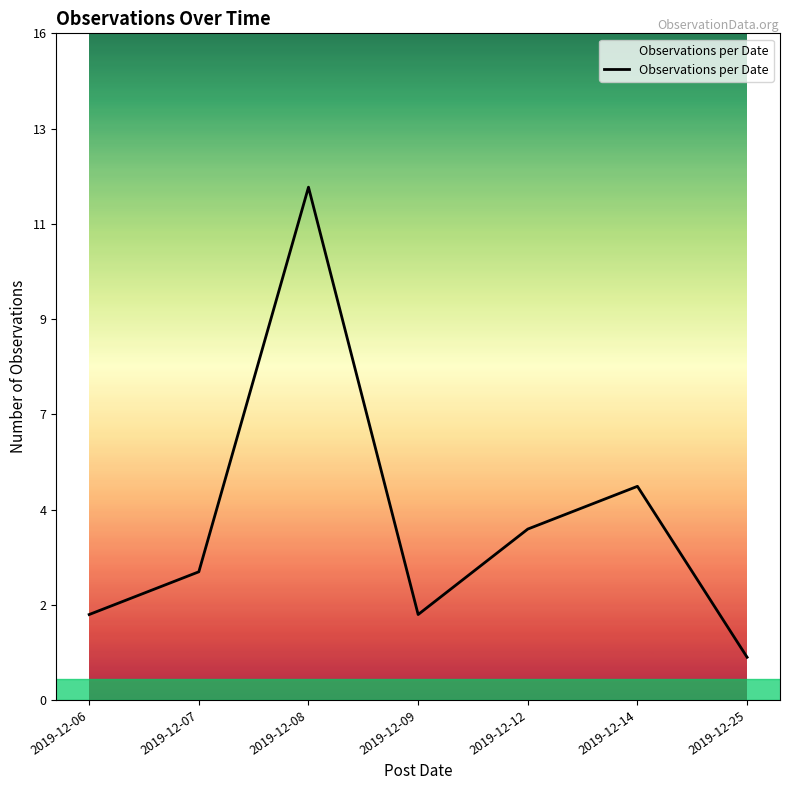

Reading left to right, what are all the values shown in this chart?

2	3	12	2	4	5	1